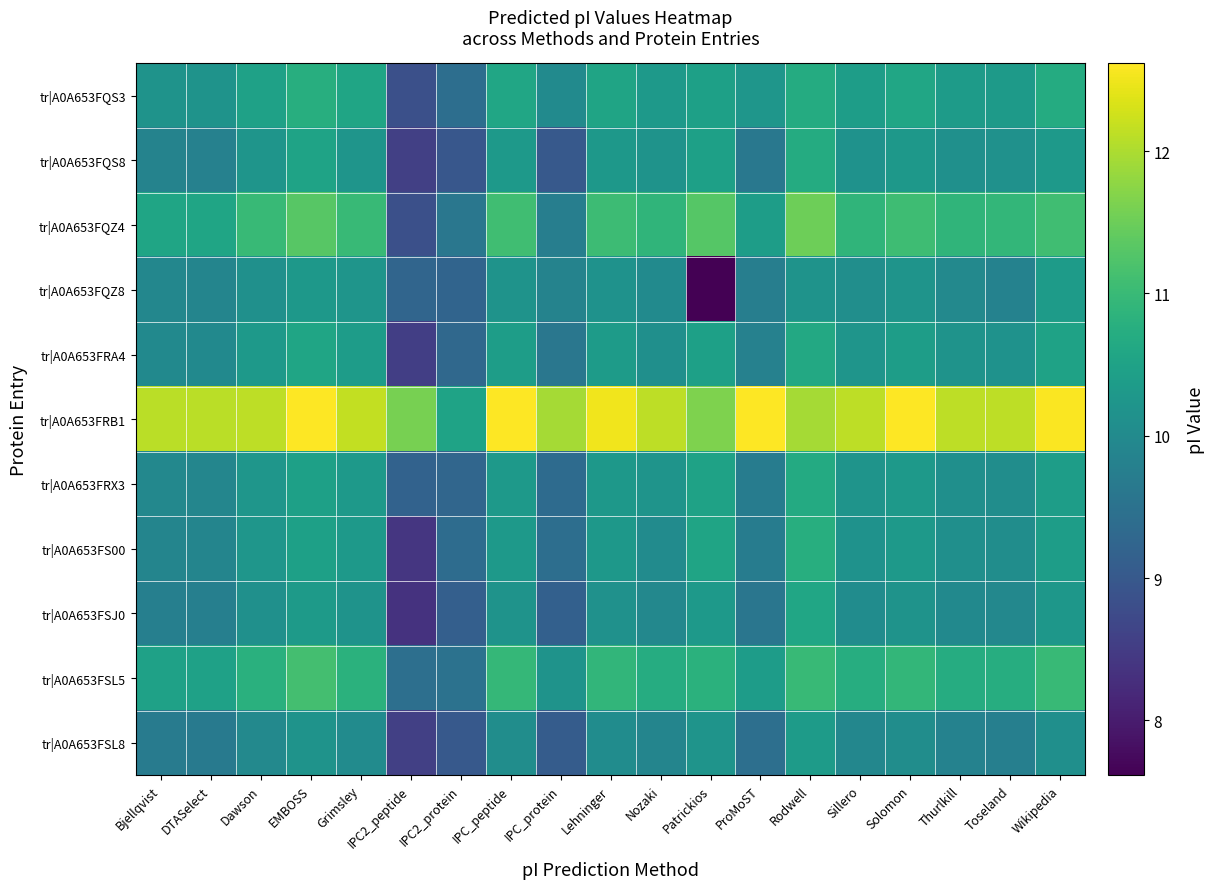

Which series changed the most between Grimsley and Patrickios?

tr|A0A653FQZ8